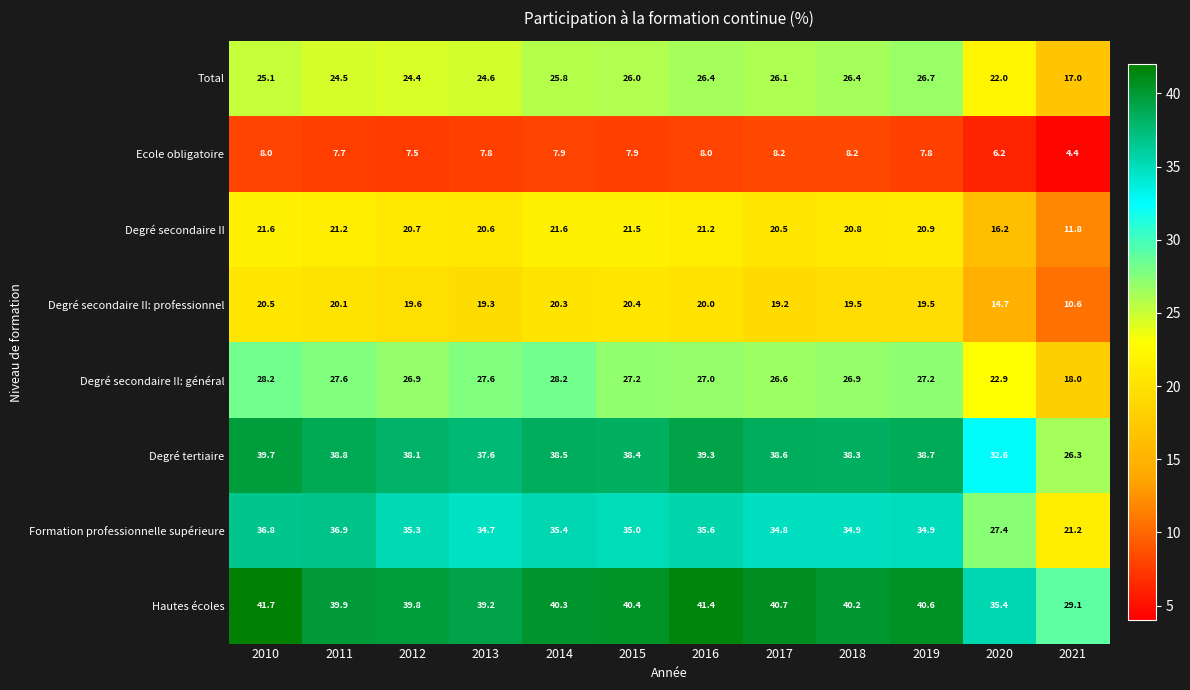

Rank the series by their maximum value, from highest to lowest.

Hautes écoles, Degré tertiaire, Formation professionnelle supérieure, Degré secondaire II: général, Total, Degré secondaire II, Degré secondaire II: professionnel, Ecole obligatoire